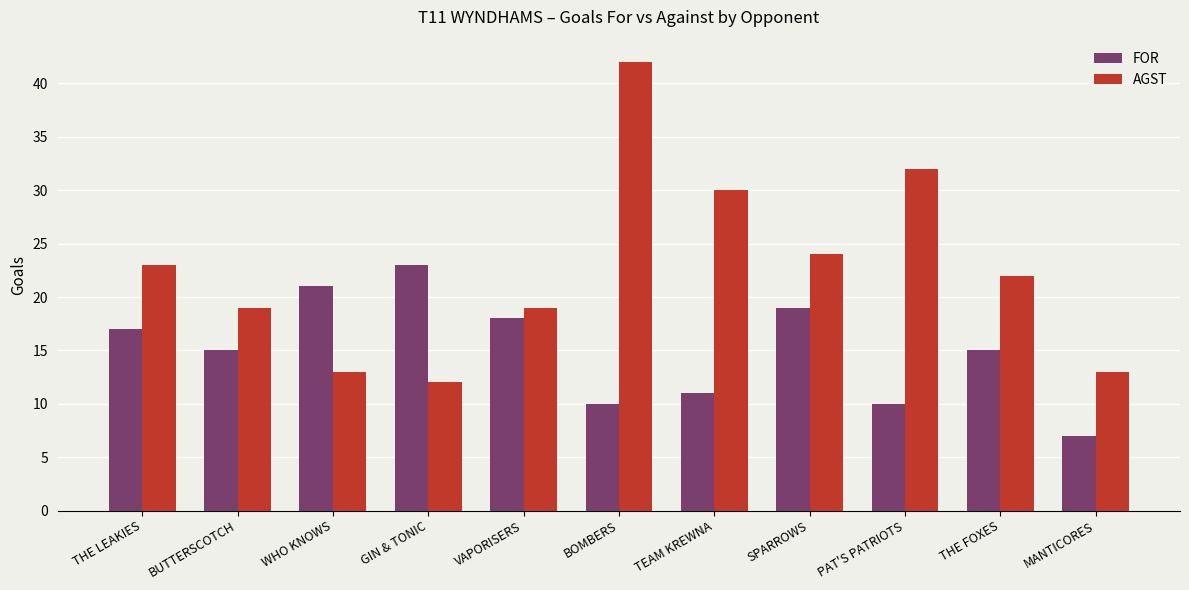

Is it true that FOR equals 5 at THE FOXES?

False